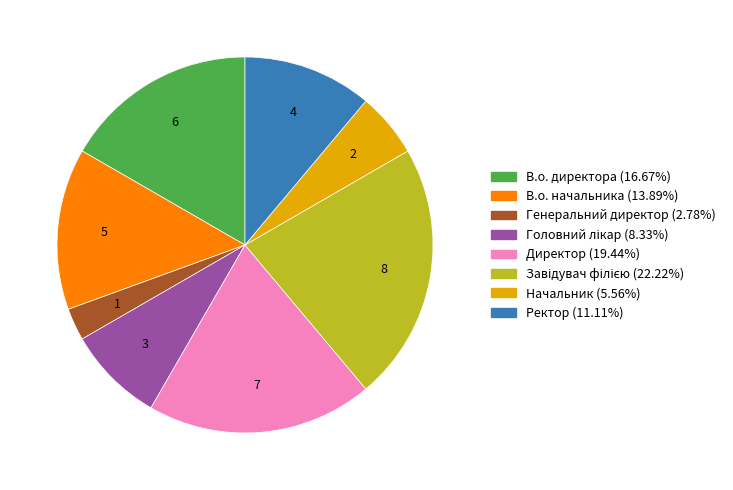

Approximately how many times larger is the value at Директор compared to В.о. директора?

1.2